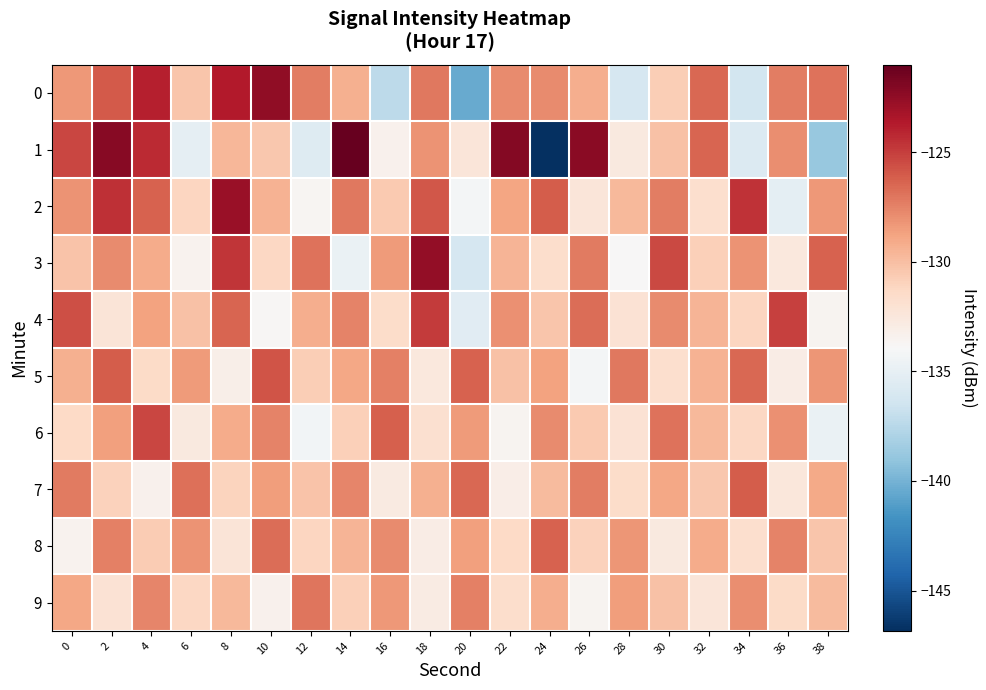

Reading left to right, extract all data points from this chart.

0: 0=-128.4	2=-126.0	4=-123.8	6=-130.4	8=-123.7	10=-122.4	12=-127.3	14=-129.3	16=-137.3	18=-127.1	20=-140.4	22=-127.8	24=-127.9	26=-129.3	28=-136.1	30=-130.8	32=-126.5	34=-136.3	36=-127.3	38=-126.9
1: 0=-125.3	2=-122.2	4=-124.3	6=-135.1	8=-129.7	10=-130.5	12=-135.5	14=-121.0	16=-133.3	18=-128.1	20=-132.4	22=-122.1	24=-146.8	26=-122.3	28=-132.7	30=-130.2	32=-126.4	34=-135.7	36=-127.9	38=-138.8
2: 0=-128.1	2=-124.5	4=-126.3	6=-131.2	8=-122.8	10=-129.4	12=-133.7	14=-127.1	16=-130.5	18=-125.9	20=-134.2	22=-128.8	24=-126.1	26=-132.4	28=-129.7	30=-127.3	32=-131.8	34=-124.6	36=-135.2	38=-128.3
3: 0=-130.2	2=-127.8	4=-129.1	6=-133.5	8=-124.7	10=-131.3	12=-126.9	14=-134.8	16=-128.4	18=-122.6	20=-136.1	22=-129.5	24=-131.7	26=-127.2	28=-133.9	30=-125.4	32=-130.8	34=-128.1	36=-132.6	38=-126.3
4: 0=-125.6	2=-132.3	4=-128.7	6=-130.1	8=-126.4	10=-133.8	12=-129.2	14=-127.5	16=-131.6	18=-124.9	20=-135.4	22=-128.0	24=-130.3	26=-126.7	28=-132.1	30=-127.8	32=-129.5	34=-131.2	36=-125.1	38=-133.6
5: 0=-129.3	2=-126.1	4=-131.5	6=-128.4	8=-133.2	10=-125.8	12=-130.7	14=-128.9	16=-127.4	18=-132.6	20=-126.3	22=-130.1	24=-128.7	26=-134.2	28=-127.1	30=-131.8	32=-129.4	34=-126.5	36=-133.0	38=-128.2
6: 0=-131.4	2=-128.6	4=-125.3	6=-132.7	8=-129.1	10=-127.5	12=-134.3	14=-130.8	16=-126.2	18=-131.9	20=-128.4	22=-133.6	24=-127.8	26=-130.5	28=-132.1	30=-126.9	32=-129.7	34=-131.3	36=-128.0	38=-134.8
7: 0=-127.2	2=-130.9	4=-133.4	6=-126.8	8=-131.1	10=-128.5	12=-130.2	14=-127.6	16=-132.8	18=-129.3	20=-126.5	22=-133.1	24=-129.8	26=-127.3	28=-131.6	30=-128.9	32=-130.4	34=-126.1	36=-132.5	38=-129.0
8: 0=-133.5	2=-127.4	4=-130.6	6=-128.1	8=-132.3	10=-126.7	12=-131.2	14=-129.5	16=-127.8	18=-133.0	20=-128.6	22=-131.4	24=-126.3	26=-130.9	28=-128.2	30=-132.7	32=-129.1	34=-131.8	36=-127.5	38=-130.3
9: 0=-128.9	2=-132.1	4=-127.6	6=-131.3	8=-129.7	10=-133.4	12=-127.0	14=-130.8	16=-128.3	18=-132.9	20=-127.4	22=-131.7	24=-129.2	26=-133.6	28=-128.5	30=-130.1	32=-132.4	34=-127.9	36=-131.5	38=-129.8